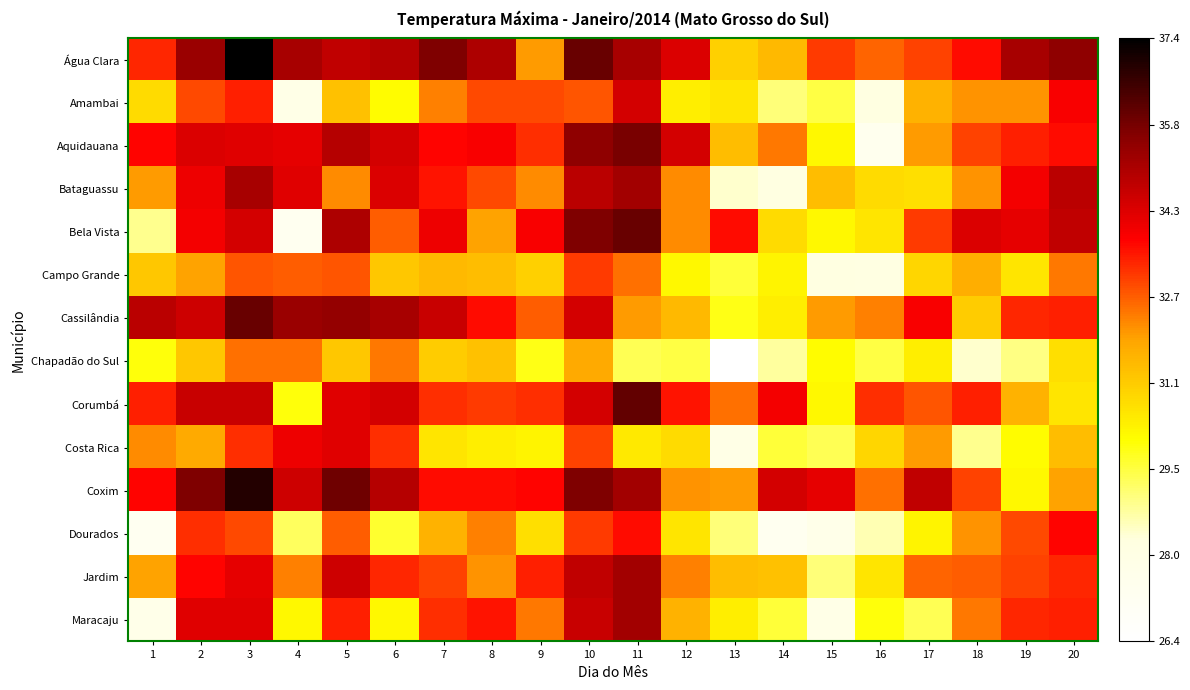

Reading left to right, list all the values displayed in this chart.

Água Clara: 1=33.3	2=35.3	3=37.4	4=35.1	5=34.7	6=34.9	7=35.7	8=35.0	9=32.0	10=36.0	11=35.1	12=34.3	13=31.0	14=31.5	15=33.1	16=32.6	17=33.0	18=33.6	19=35.1	20=35.5
Amambai: 1=30.8	2=32.9	3=33.4	4=27.8	5=31.3	6=30.1	7=32.3	8=32.9	9=32.9	10=32.8	11=34.4	12=30.4	13=30.6	14=29.1	15=29.5	16=28.2	17=31.6	18=32.1	19=32.1	20=33.8
Aquidauana: 1=33.7	2=34.3	3=34.2	4=34.1	5=34.9	6=34.4	7=33.7	8=33.8	9=33.2	10=35.5	11=35.8	12=34.4	13=31.4	14=32.4	15=30.2	16=27.4	17=32.0	18=33.0	19=33.4	20=33.6
Bataguassu: 1=32.0	2=34.0	3=35.1	4=34.2	5=32.2	6=34.3	7=33.5	8=32.9	9=32.2	10=34.8	11=35.2	12=32.2	13=28.4	14=28.2	15=31.4	16=30.8	17=30.7	18=32.1	19=33.9	20=34.8
Bela Vista: 1=28.9	2=33.9	3=34.4	4=27.3	5=35.0	6=32.7	7=34.0	8=31.9	9=33.8	10=35.7	11=36.0	12=32.2	13=33.6	14=30.8	15=30.2	16=30.6	17=33.1	18=34.3	19=34.1	20=34.7
Campo Grande: 1=31.2	2=31.9	3=32.8	4=32.7	5=32.8	6=31.2	7=31.5	8=31.4	9=31.0	10=33.1	11=32.5	12=30.2	13=29.6	14=30.3	15=28.2	16=28.1	17=30.9	18=31.7	19=30.6	20=32.4
Cassilândia: 1=34.8	2=34.5	3=36.0	4=35.3	5=35.4	6=35.1	7=34.6	8=33.6	9=32.7	10=34.4	11=32.0	12=31.5	13=29.9	14=30.4	15=32.0	16=32.3	17=33.8	18=31.1	19=33.3	20=33.4
Chapadão do Sul: 1=30.0	2=31.2	3=32.5	4=32.5	5=31.2	6=32.4	7=31.1	8=31.3	9=29.9	10=31.8	11=29.4	12=29.5	13=26.4	14=28.8	15=30.1	16=29.5	17=30.4	18=28.4	19=29.0	20=30.7
Corumbá: 1=33.4	2=34.6	3=34.6	4=30.0	5=34.2	6=34.4	7=33.2	8=33.1	9=33.2	10=34.4	11=36.1	12=33.5	13=32.5	14=33.9	15=30.2	16=33.2	17=32.8	18=33.4	19=31.6	20=30.6
Costa Rica: 1=32.2	2=31.8	3=33.2	4=34.0	5=34.2	6=33.2	7=30.6	8=30.4	9=30.3	10=33.0	11=30.5	12=30.8	13=27.9	14=29.6	15=29.4	16=30.9	17=32.0	18=28.9	19=30.1	20=31.4
Coxim: 1=33.7	2=35.7	3=36.9	4=34.5	5=35.9	6=34.9	7=33.6	8=33.6	9=33.7	10=35.7	11=35.2	12=32.1	13=32.0	14=34.4	15=34.1	16=32.5	17=34.7	18=33.0	19=30.2	20=31.9
Dourados: 1=27.2	2=33.2	3=32.9	4=29.3	5=32.7	6=29.7	7=31.6	8=32.3	9=30.7	10=33.1	11=33.6	12=30.6	13=29.1	14=27.3	15=27.7	16=28.6	17=30.3	18=32.1	19=32.9	20=33.7
Jardim: 1=31.9	2=33.7	3=34.1	4=32.3	5=34.5	6=33.3	7=33.0	8=32.1	9=33.4	10=34.7	11=35.2	12=32.3	13=31.4	14=31.3	15=29.1	16=30.6	17=32.6	18=32.7	19=33.0	20=33.3
Maracaju: 1=27.7	2=34.2	3=34.2	4=30.2	5=33.4	6=30.2	7=33.2	8=33.5	9=32.4	10=34.6	11=35.2	12=31.6	13=30.4	14=29.6	15=27.8	16=30.0	17=29.4	18=32.4	19=33.3	20=33.4